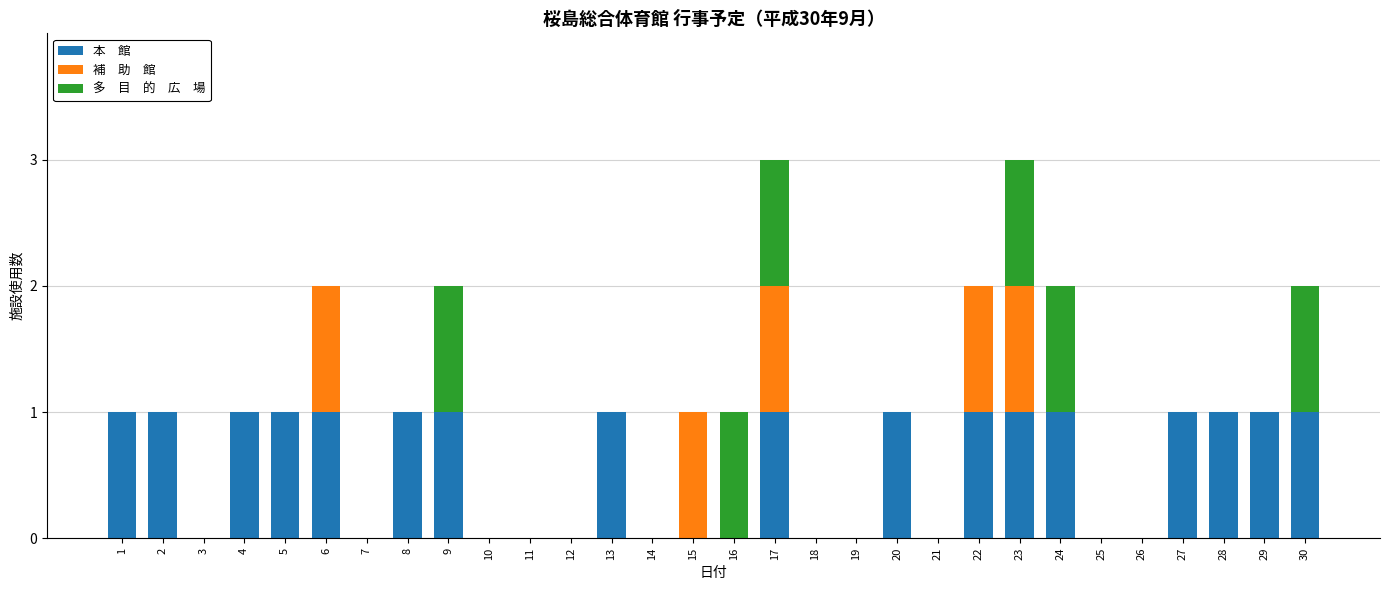

What is the total value across all series at 30?

2